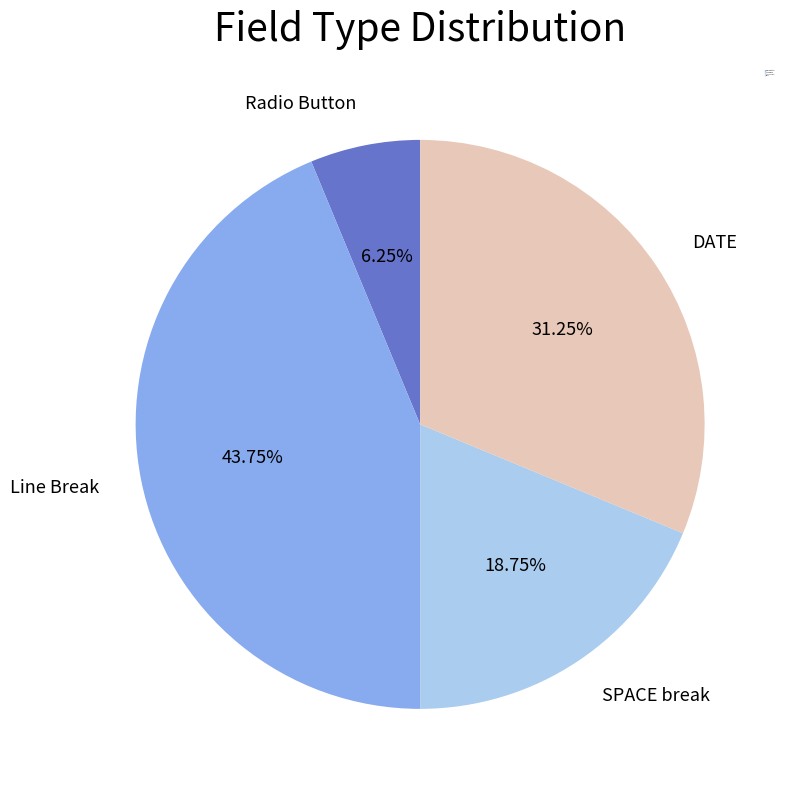

Does any single category account for the majority?

No